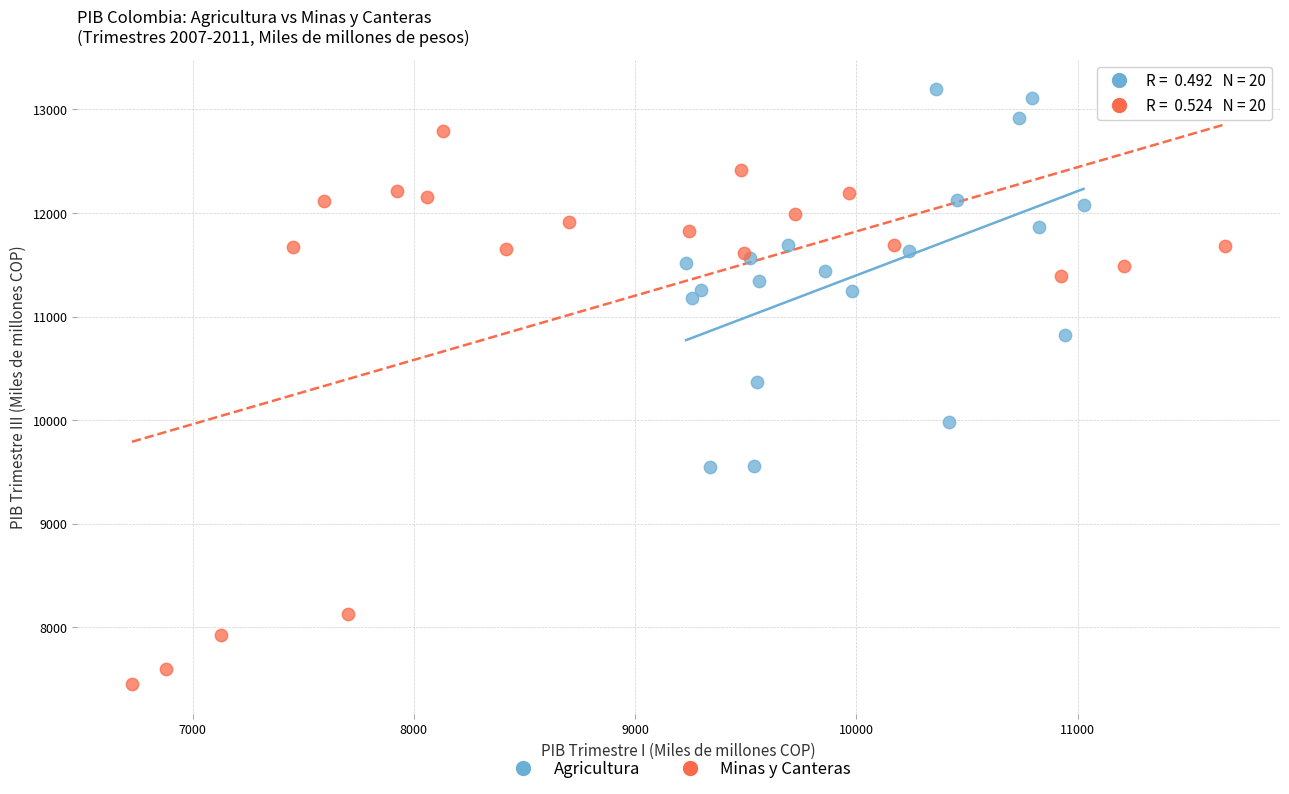

Which series contains the highest Y value?

Agricultura